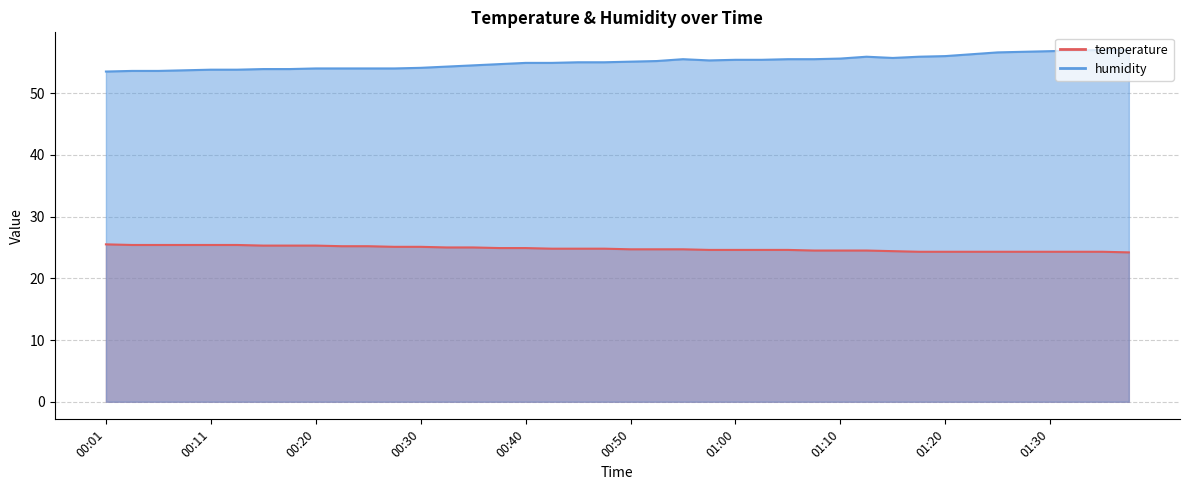

True or false: temperature and humidity intersect in this chart.

False